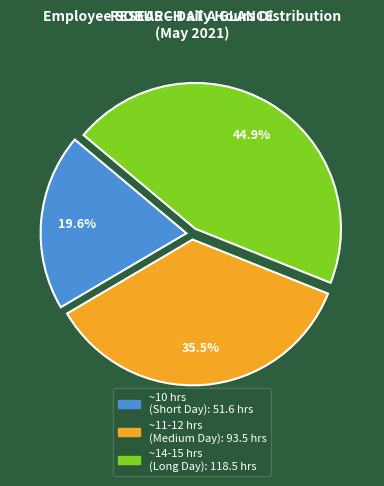

To the nearest percent, what is the difference between the largest and smallest slice percentages?

25%